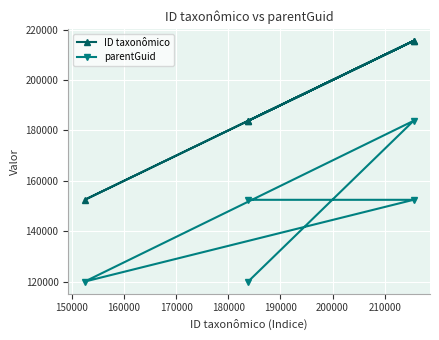

Rank the series by their maximum value, from lowest to highest.

parentGuid, ID taxonômico